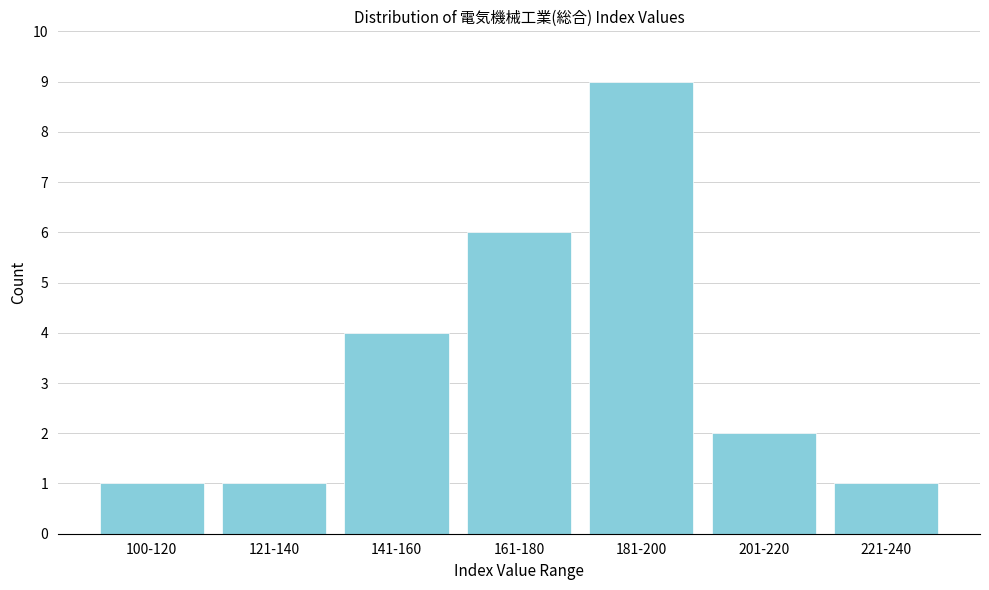

Reading left to right, list all the values displayed in this chart.

100-120=1	121-140=1	141-160=4	161-180=6	181-200=9	201-220=2	221-240=1